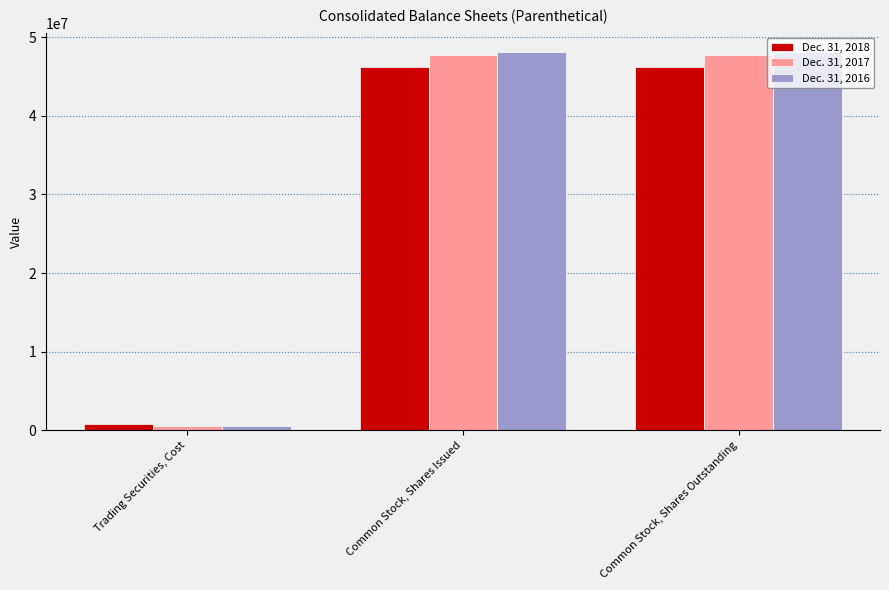

What is the spread (max minus min) of values at Common Stock, Shares Outstanding?

1928500